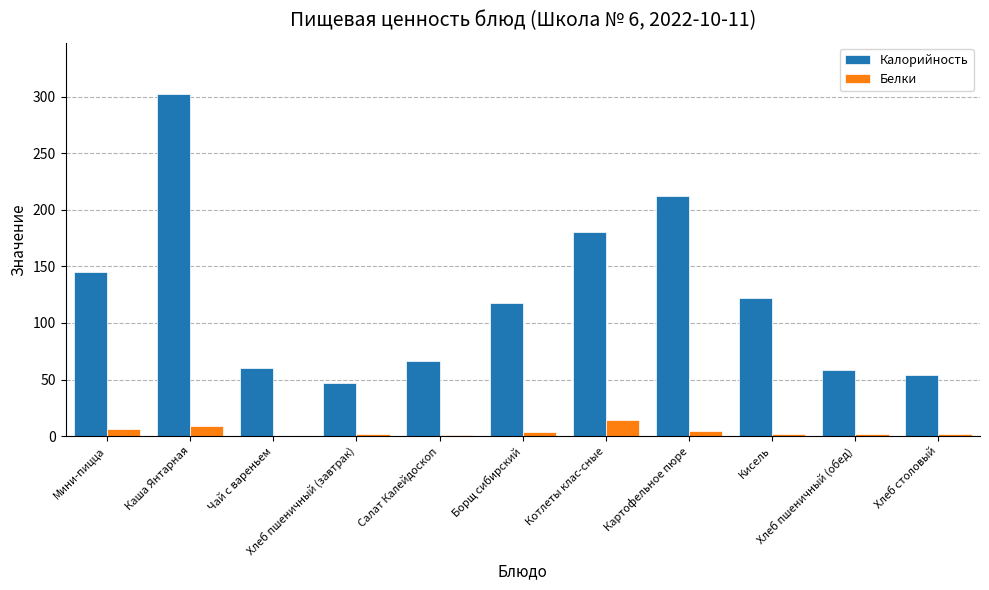

Which series has the largest total across all categories?

Калорийность